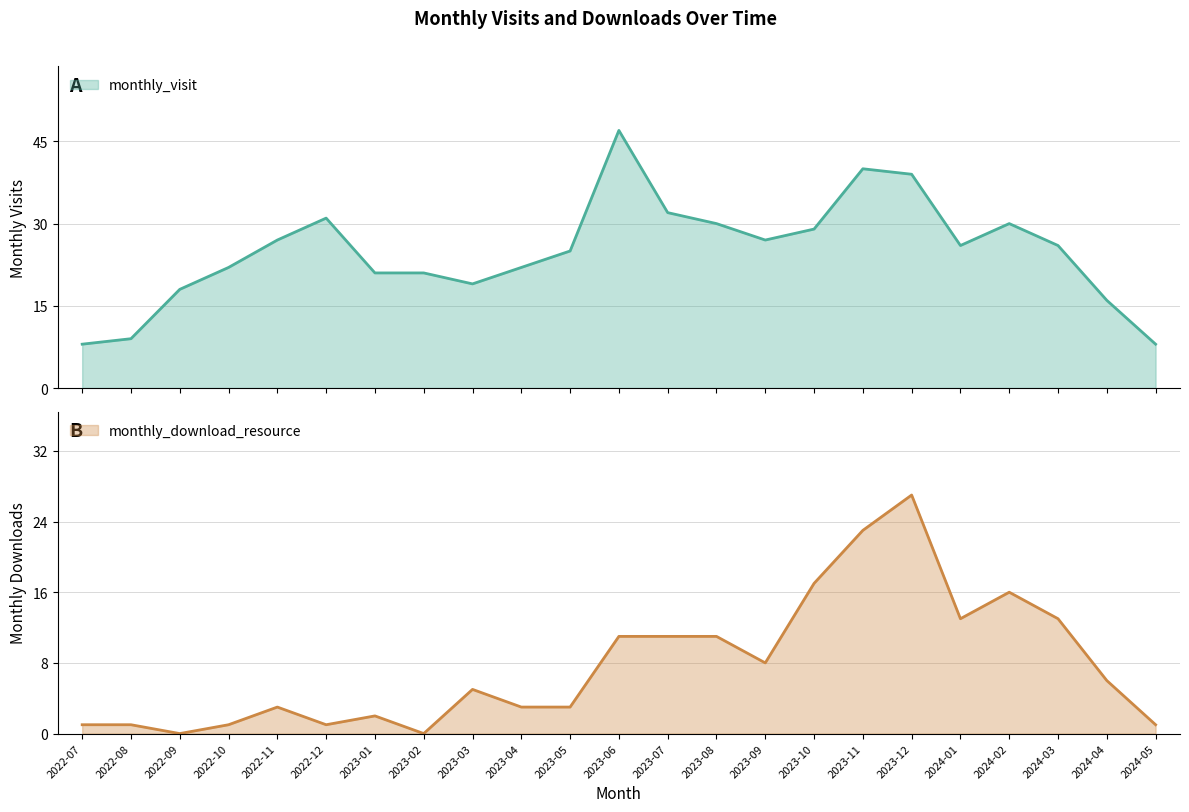

What is the value of the monthly_download_resource point at the 21st from the left?

13